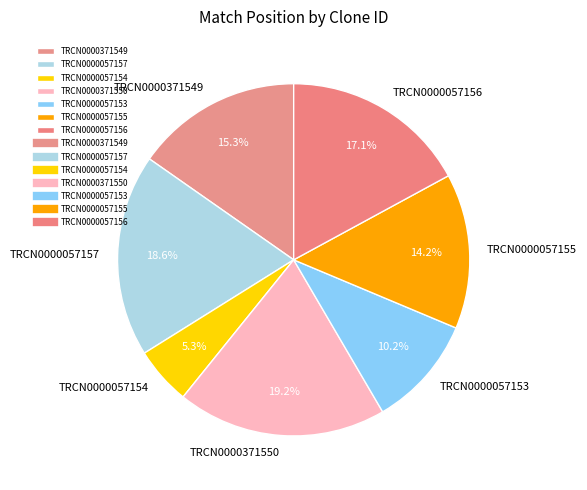

How many slices are in this pie chart?

7